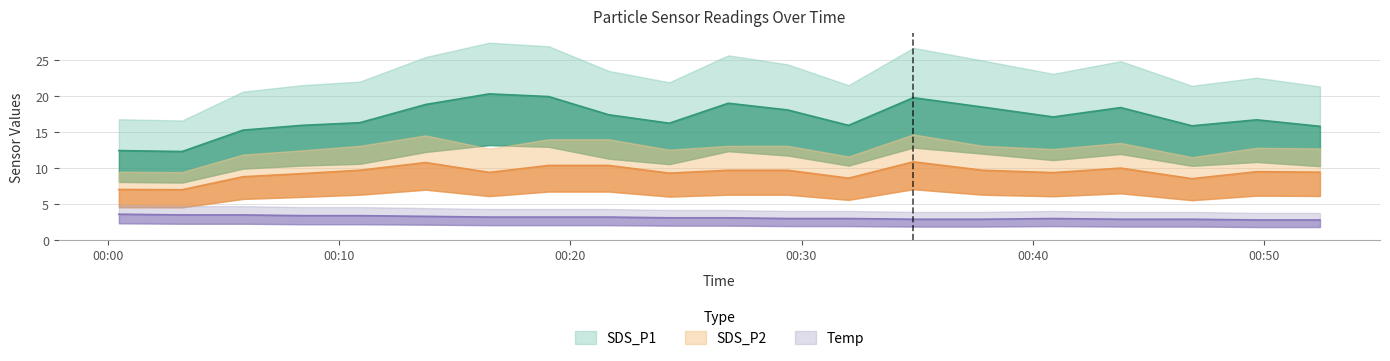

The SDS_P2 series shows 8.5 at 2021/04/12 00:46:53. True or false?

True